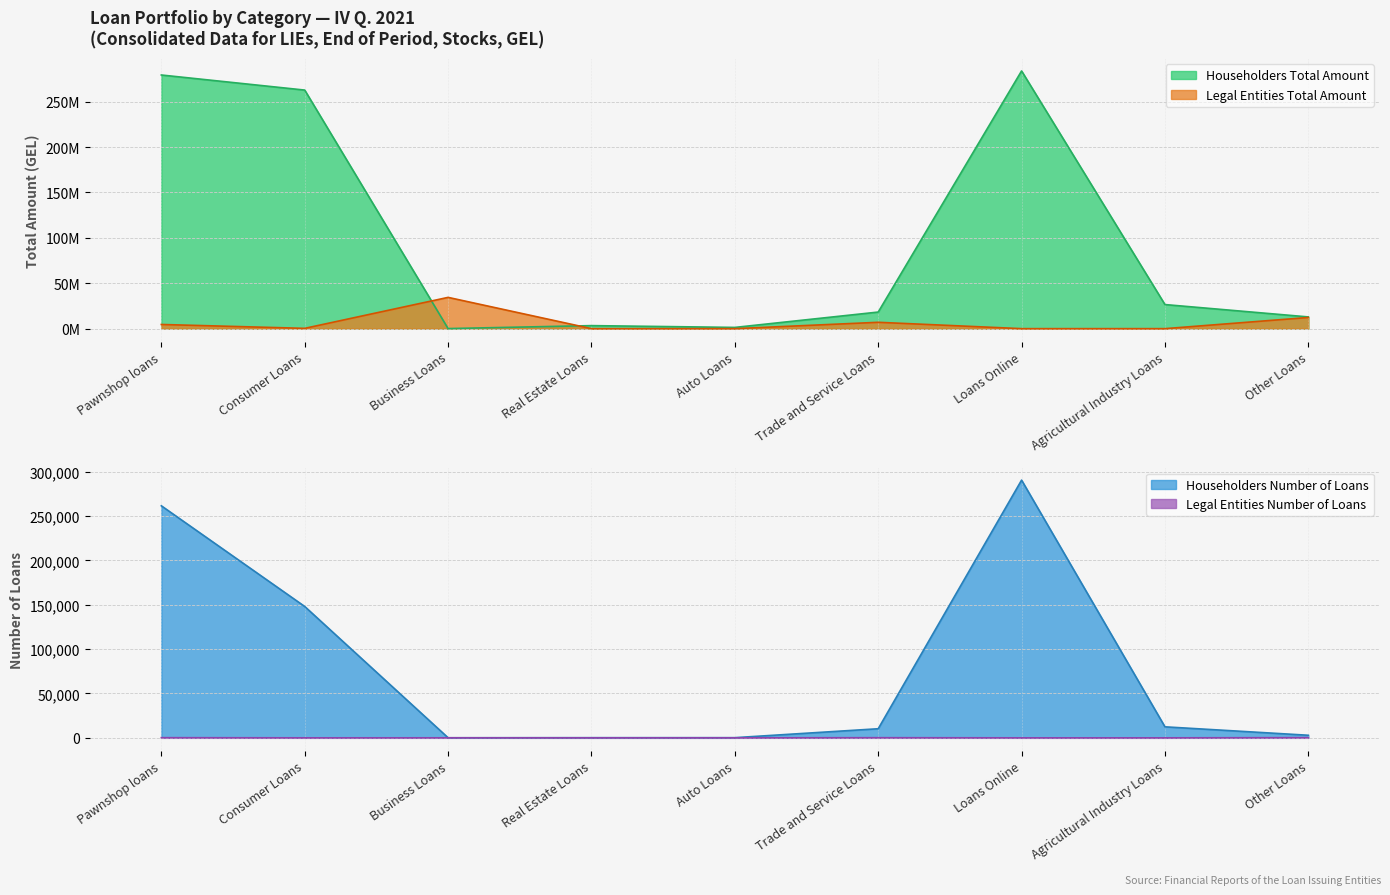

True or false: Householders Total Amount has a value of 18269947.6 at Trade and Service Loans.

True